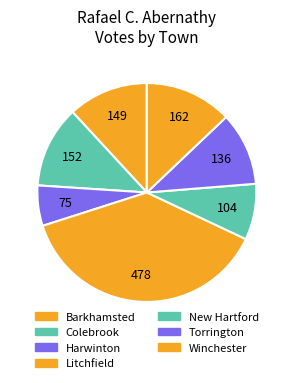

To the nearest percent, what is the average slice percentage?

14%